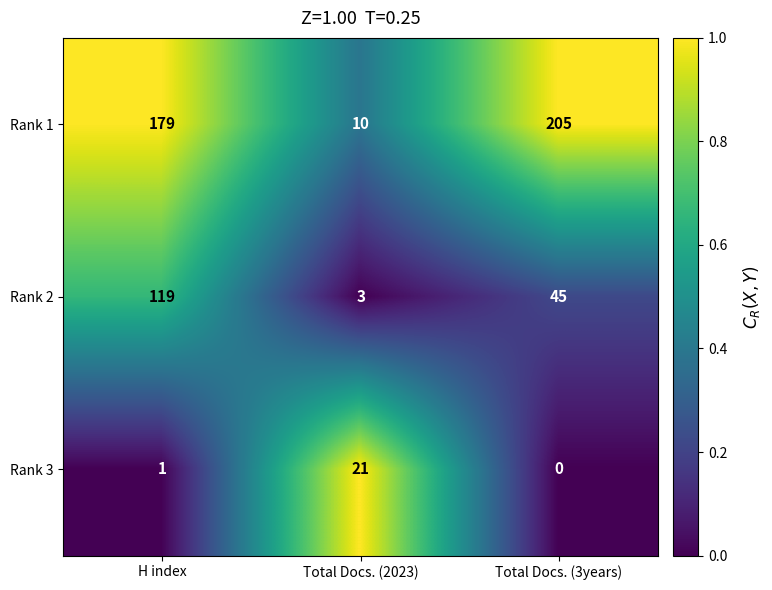

Count the Rank 1 values in the range 10 to 205.

3